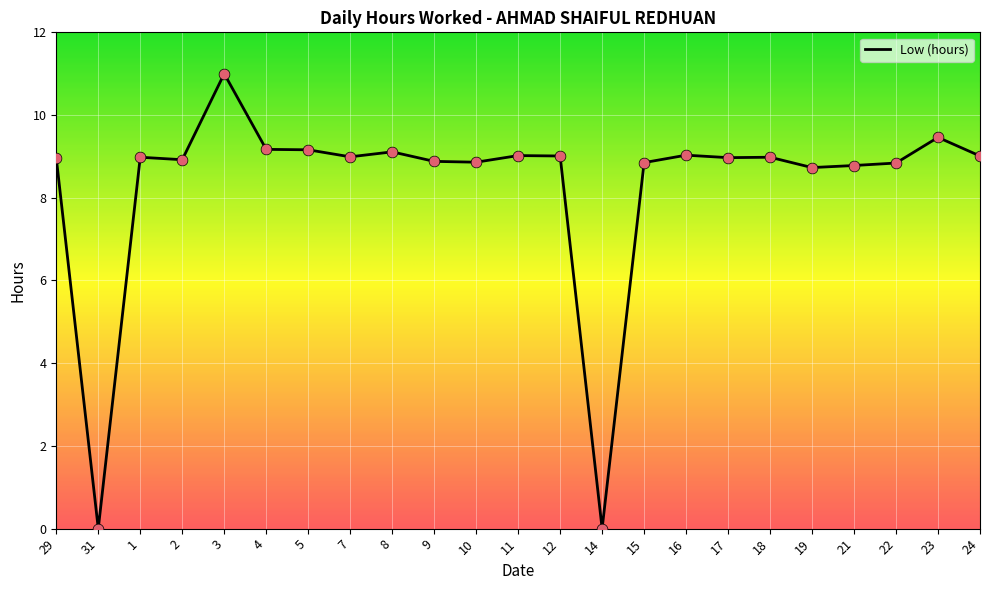

Approximately how many times larger is the value at 11 compared to 23?

1.0